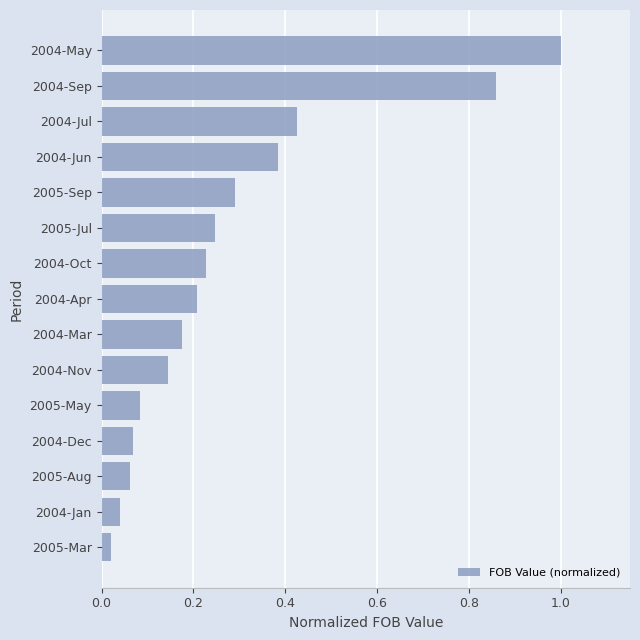

What is the difference between the maximum and second lowest values?

1.0